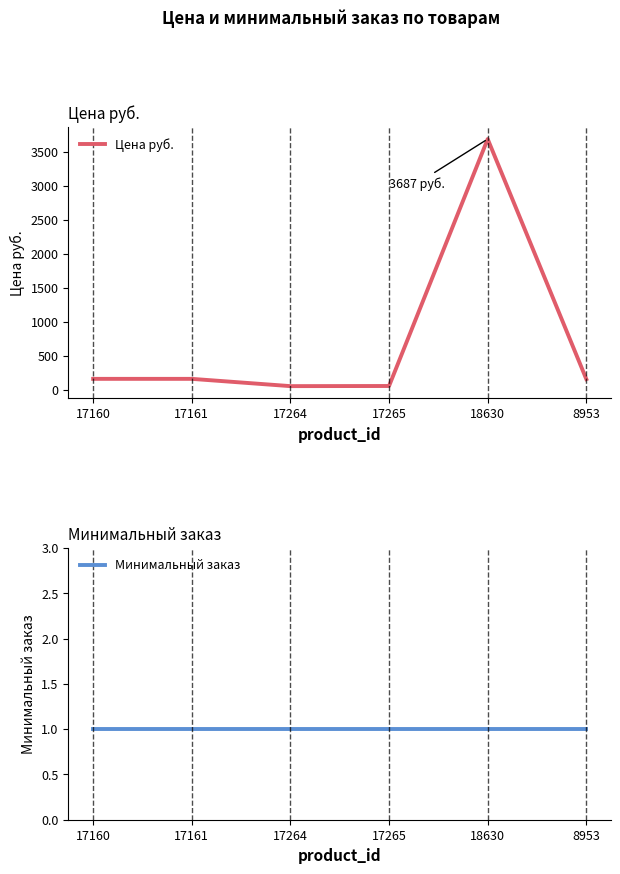

List the series in order of their overall mean, lowest first.

Минимальный заказ, Цена руб.